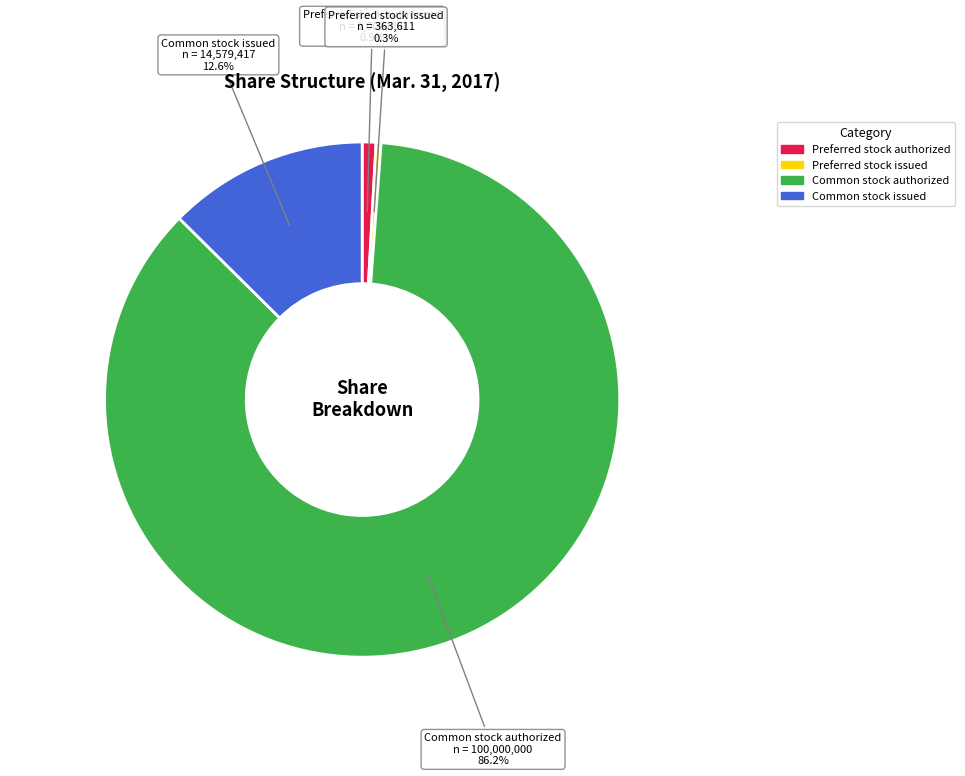

The Common stock issued slice represents 1% of the pie. True or false?

False